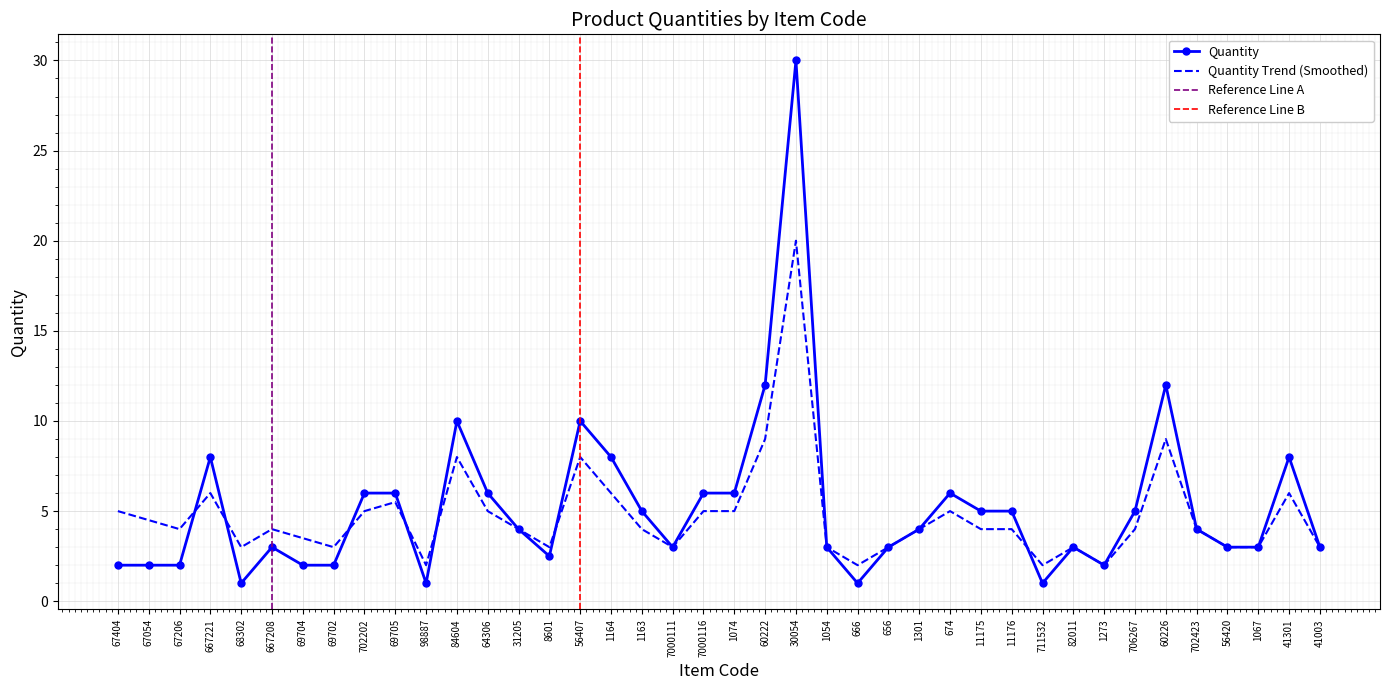

True or false: Quantity has a value of 6.0 at 1074.

True